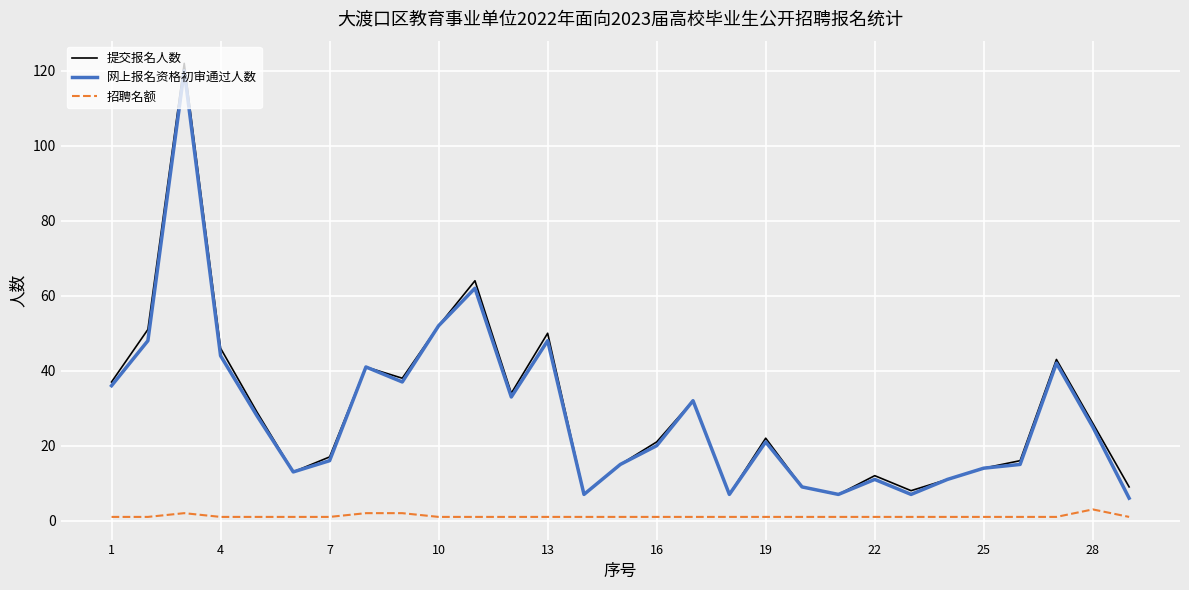

How many series are shown in this chart?

3